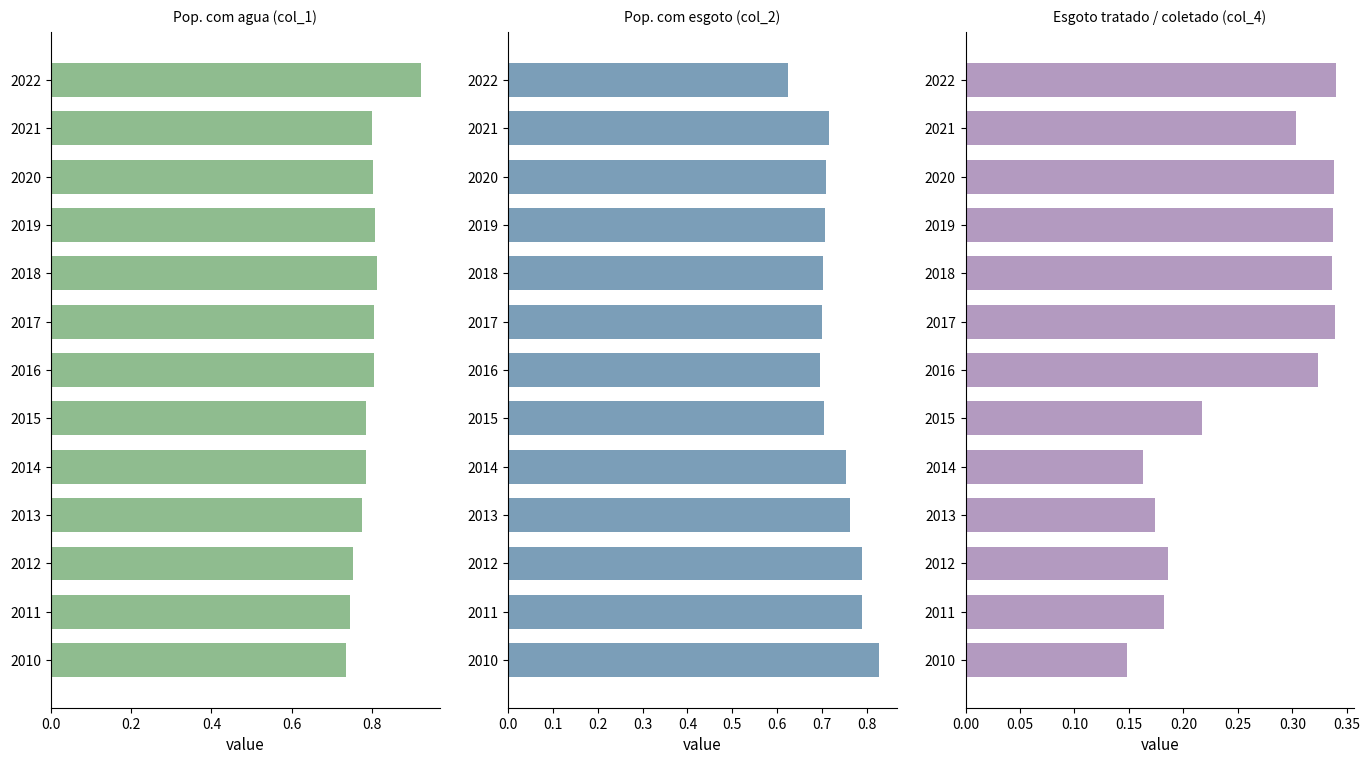

The value of Pop. com esgoto (col_2) at 2014 is 0.3. True or false?

False